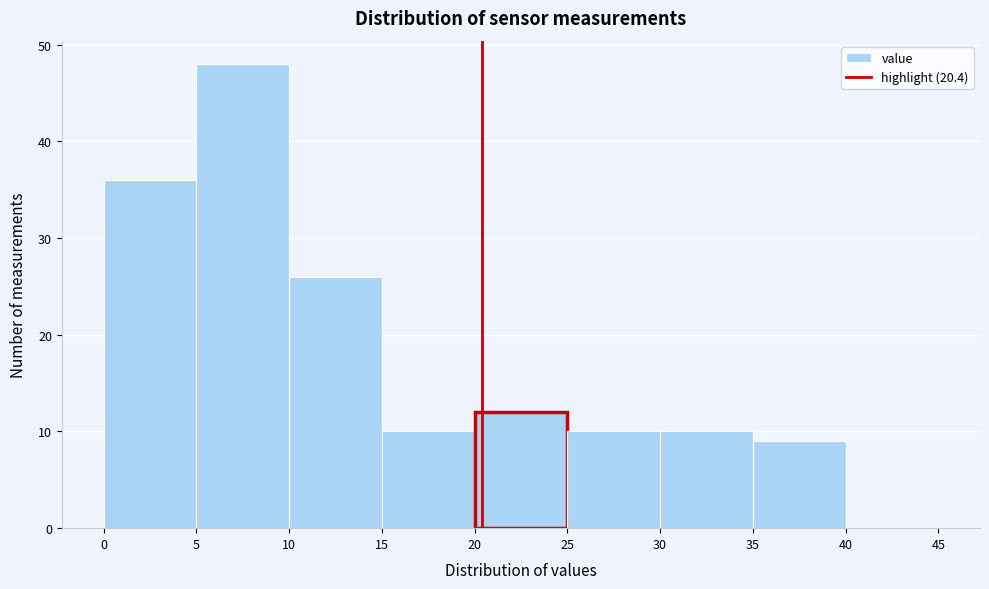

Reading left to right, list every bar in this chart as the range it spans on the x-axis followed by its height. The values are not printed on the chart, so give them approximately, as read against the axis.

0 to 5: 36
5 to 10: 48
10 to 15: 26
15 to 20: 10
20 to 25: 12
25 to 30: 10
30 to 35: 10
35 to 40: 9
40 to 45: 0